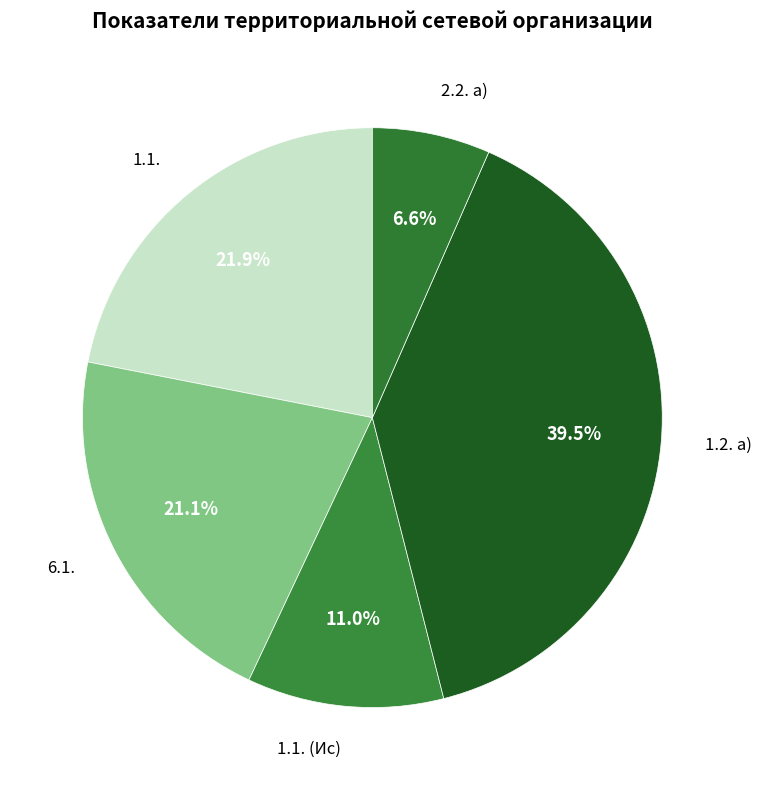

Rank the categories by value from lowest to highest.

2.2. а), 1.1. (Ис), 6.1., 1.1., 1.2. а)